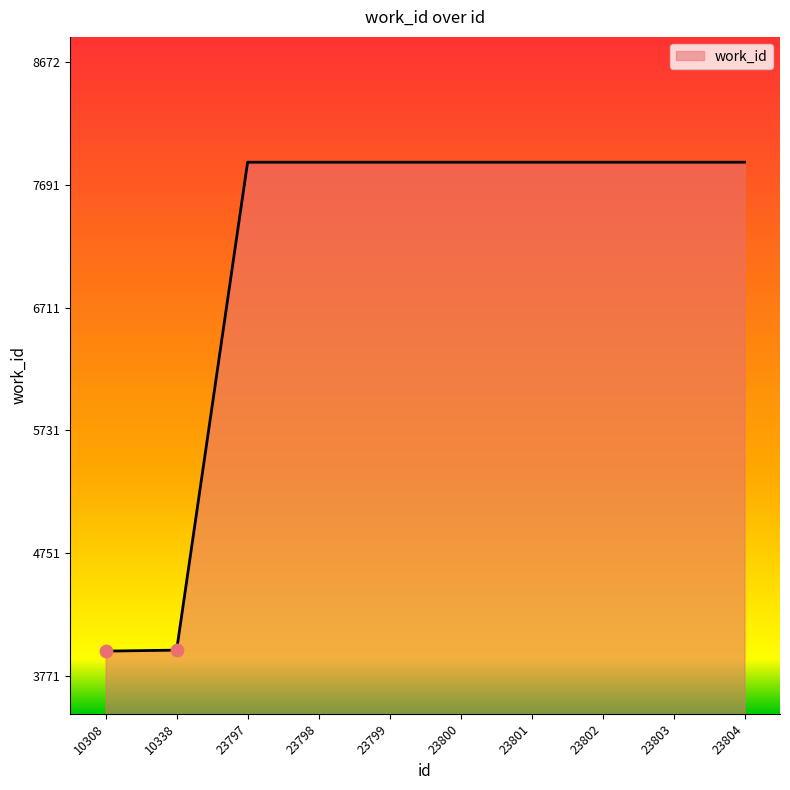

Approximately how many times larger is the value at 23799 compared to 23804?

1.0